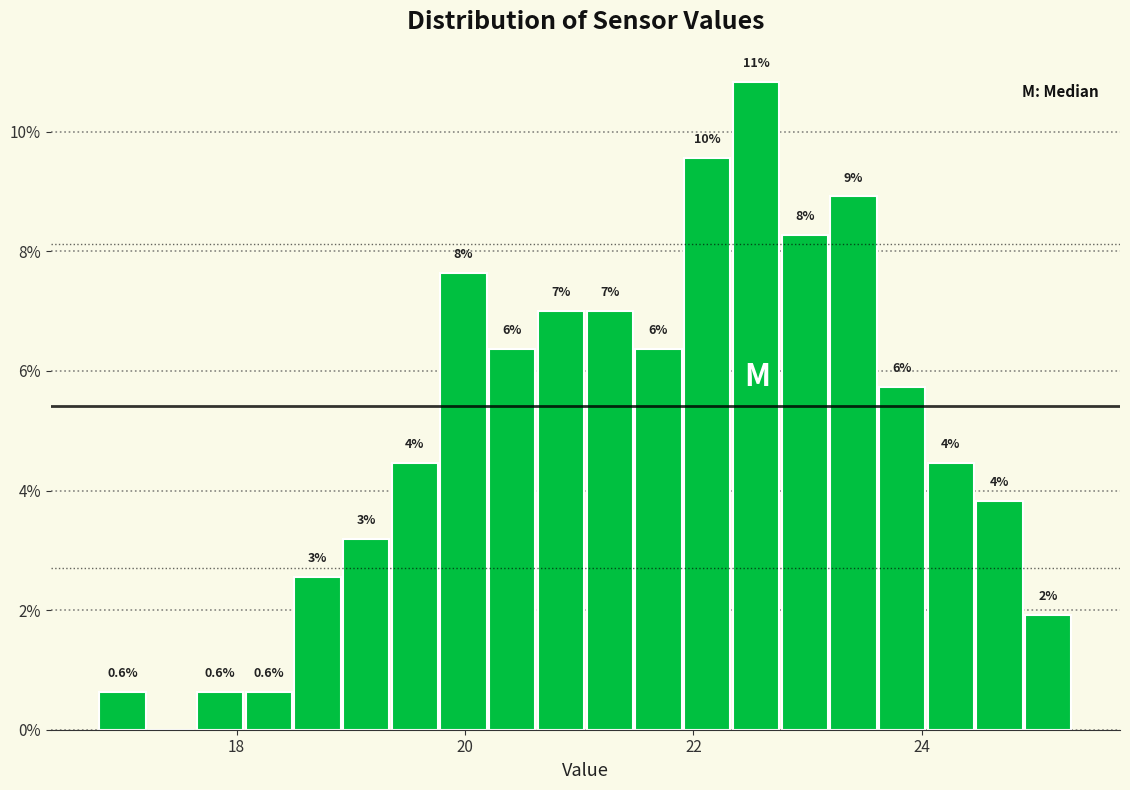

Read against the x-axis, roughly where is the centre of the tallest bar?

22.6